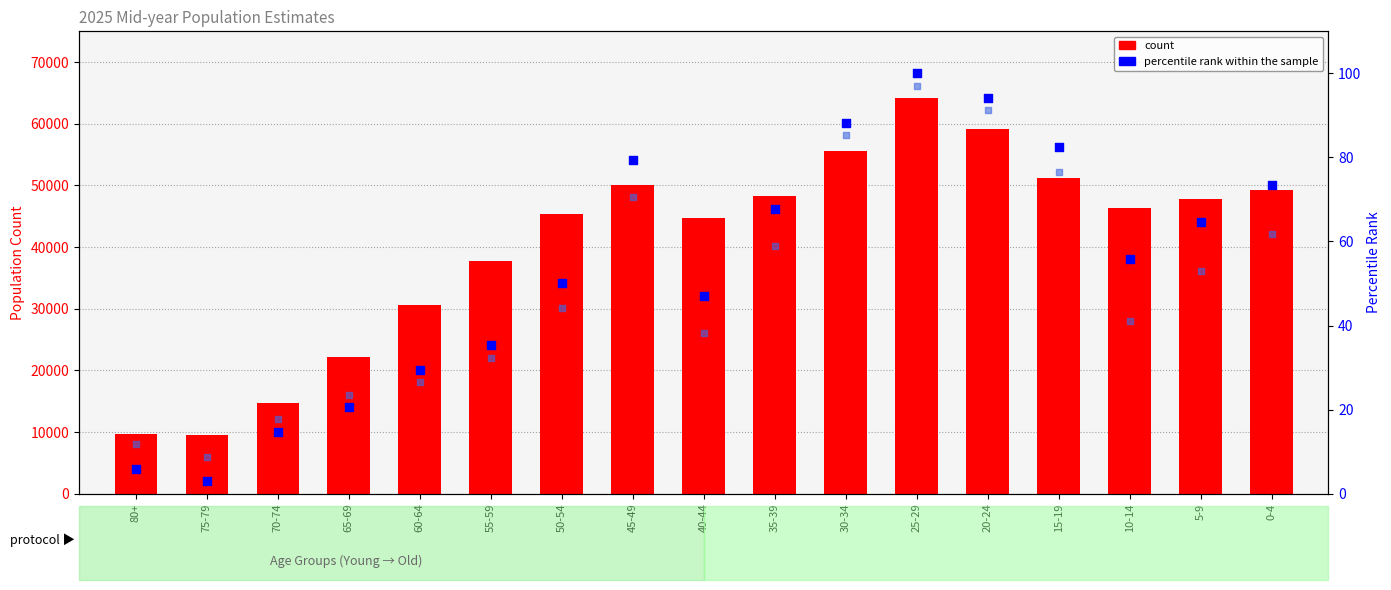

At how many categories does at least one series exceed 30529?

13